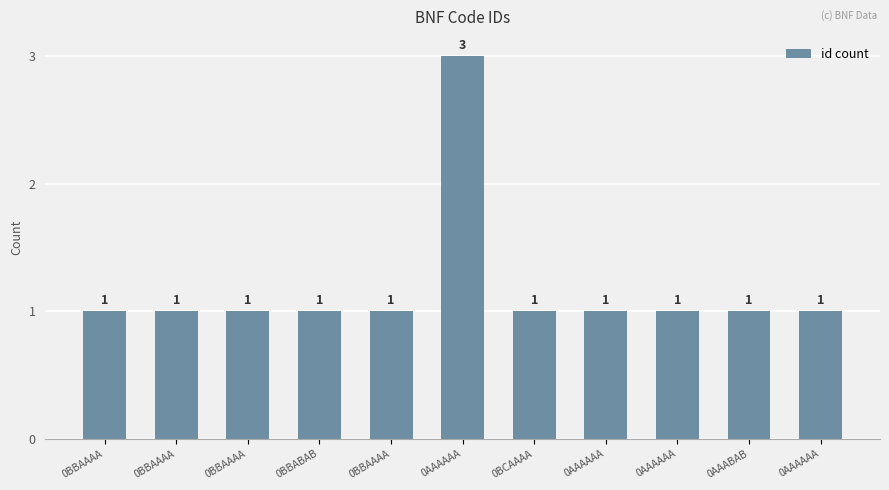

Reading left to right, transcribe all the data shown in this chart.

0BBAAAA=1	0BBAAAA=1	0BBAAAA=1	0BBABAB=1	0BBAAAA=1	0AAAAAA=3	0BCAAAA=1	0AAAAAA=1	0AAAAAA=1	0AAABAB=1	0AAAAAA=1